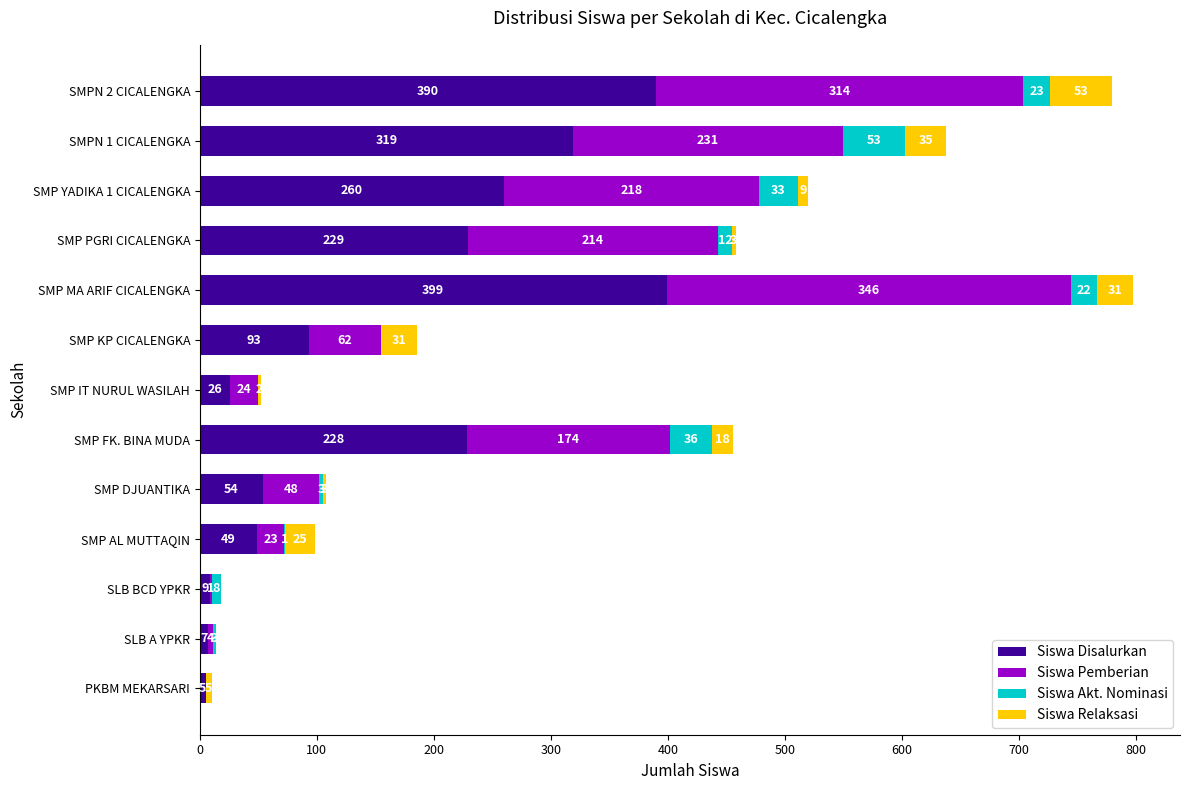

What is the highest value of the Siswa Disalurkan series?

399